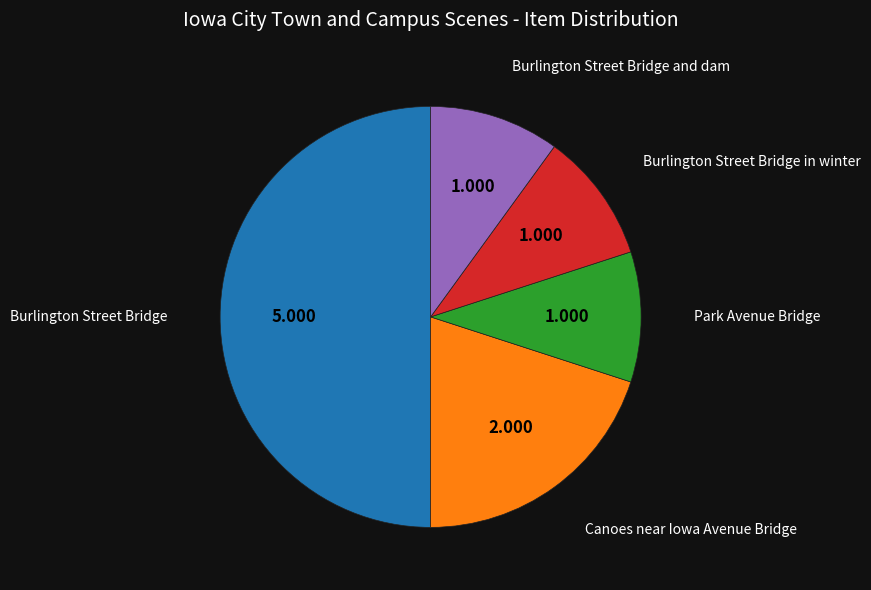

The Park Avenue Bridge slice represents 3% of the pie. True or false?

False